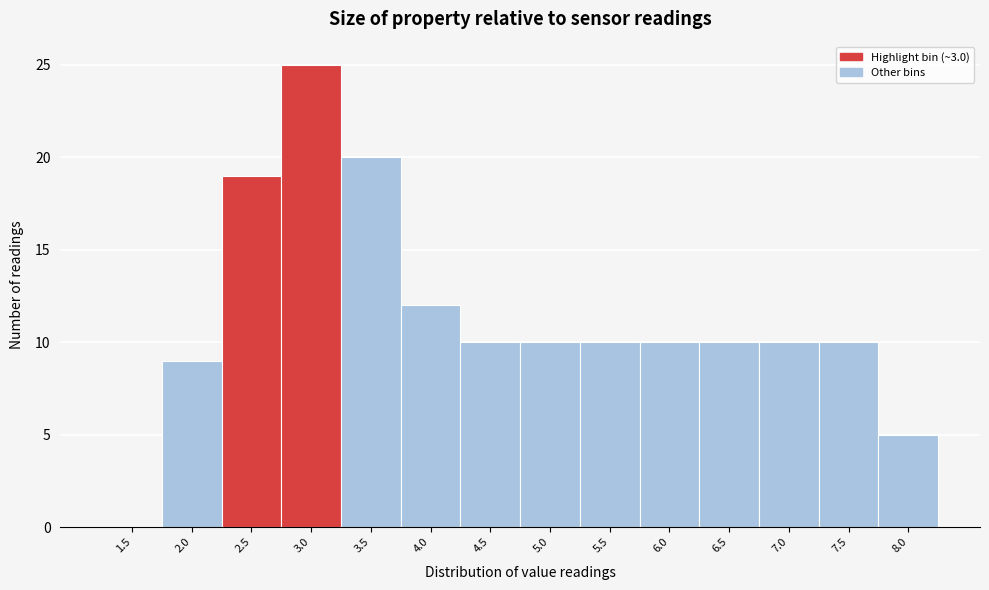

Reading left to right, extract all data points from this chart.

1.5=0	2.0=9	2.5=19	3.0=25	3.5=20	4.0=12	4.5=10	5.0=10	5.5=10	6.0=10	6.5=10	7.0=10	7.5=10	8.0=5